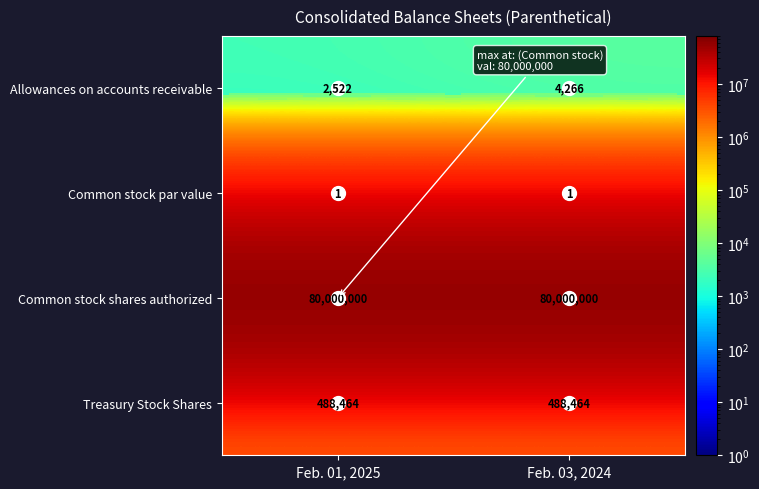

Rank the series at Feb. 03, 2024 from lowest to highest value.

Common stock par value, Allowances on accounts receivable, Treasury Stock Shares, Common stock shares authorized